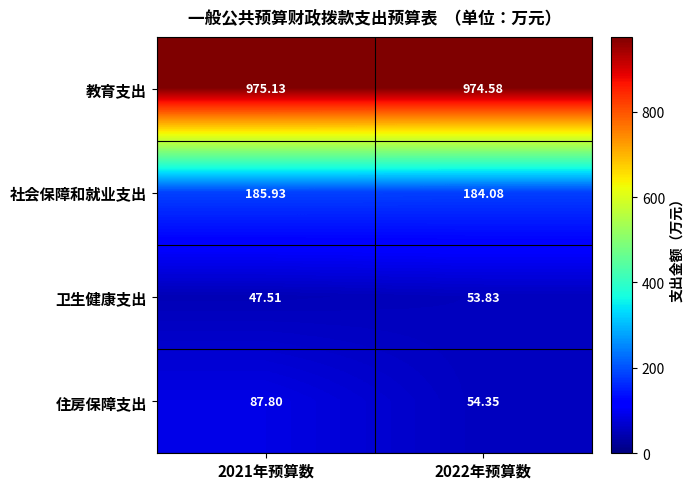

Which series has the largest total across all categories?

教育支出